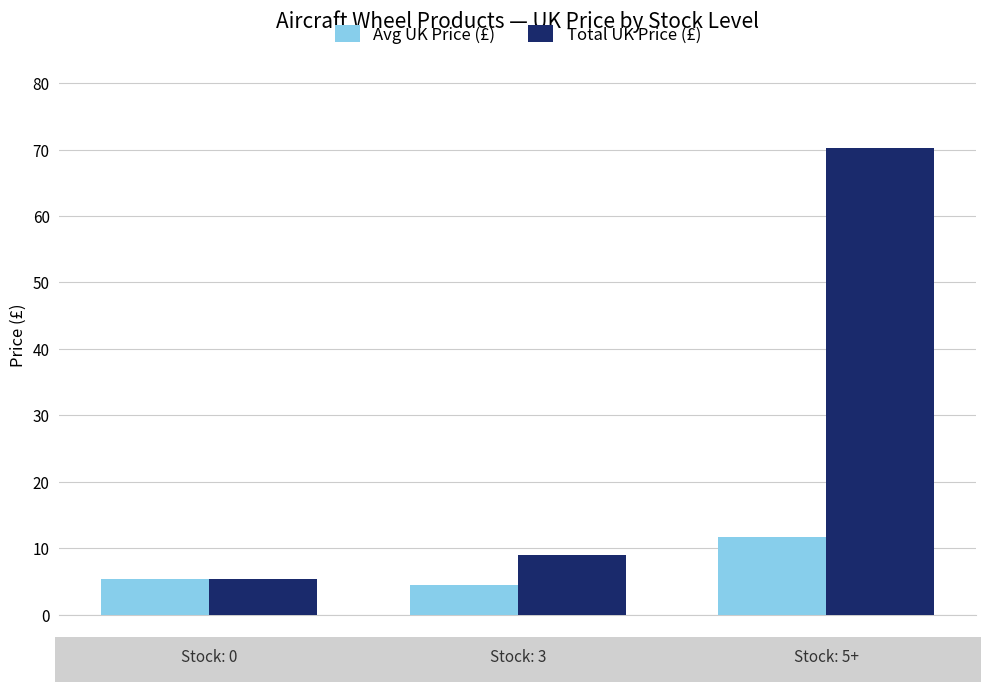

What is the minimum value shown in the chart?

4.5